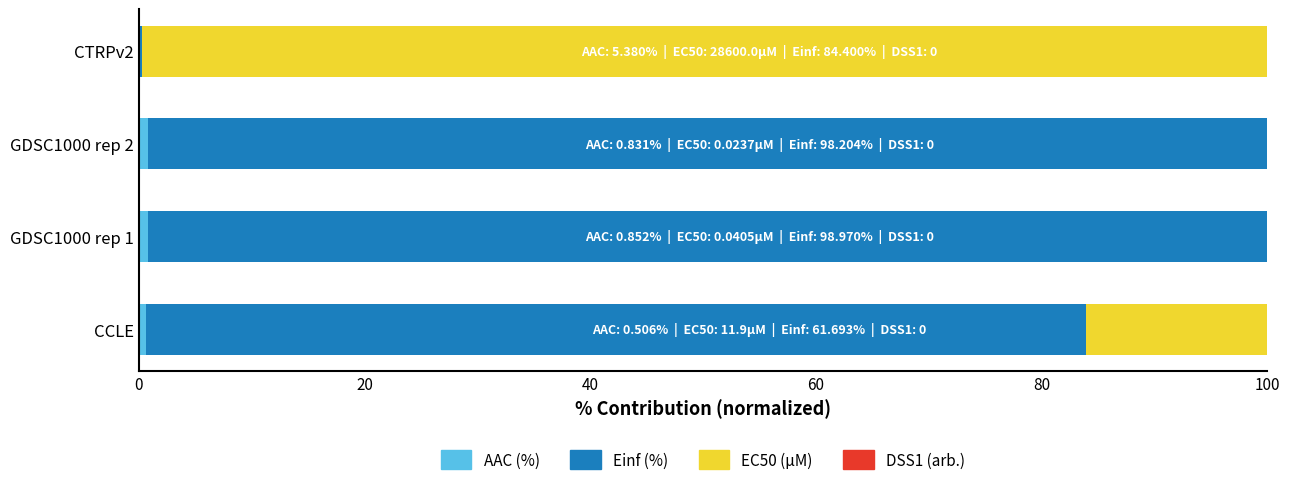

How many categories are shown in the chart?

4